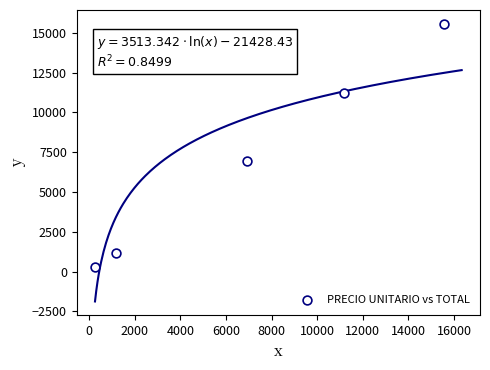

What is the average Y value?

7026